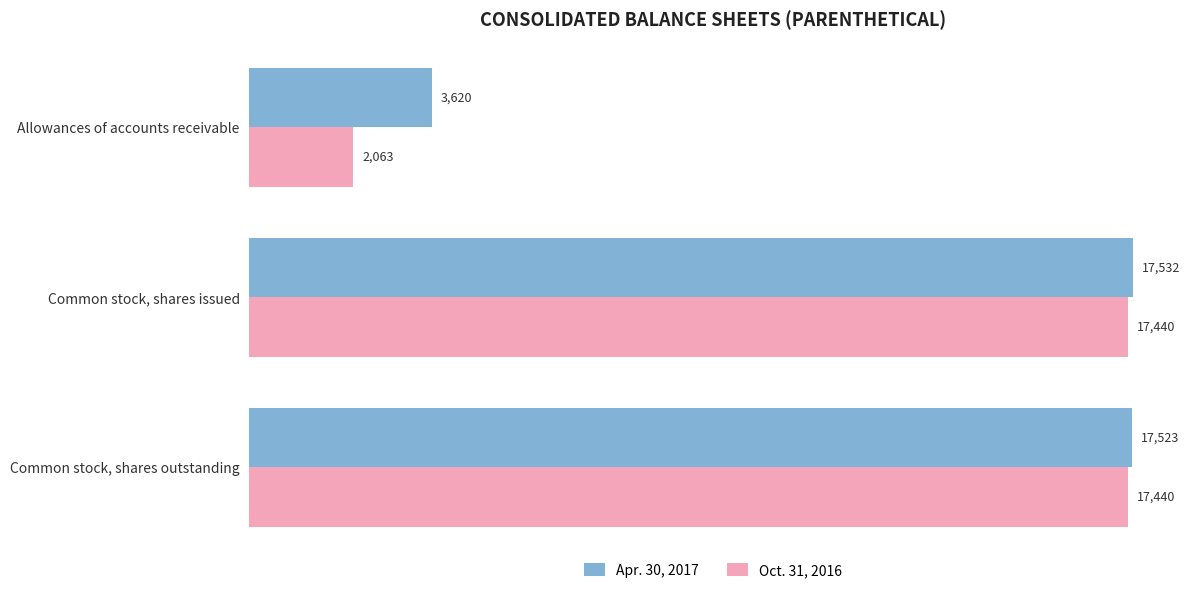

How many Oct. 31, 2016 values are between 2063 and 17440?

3